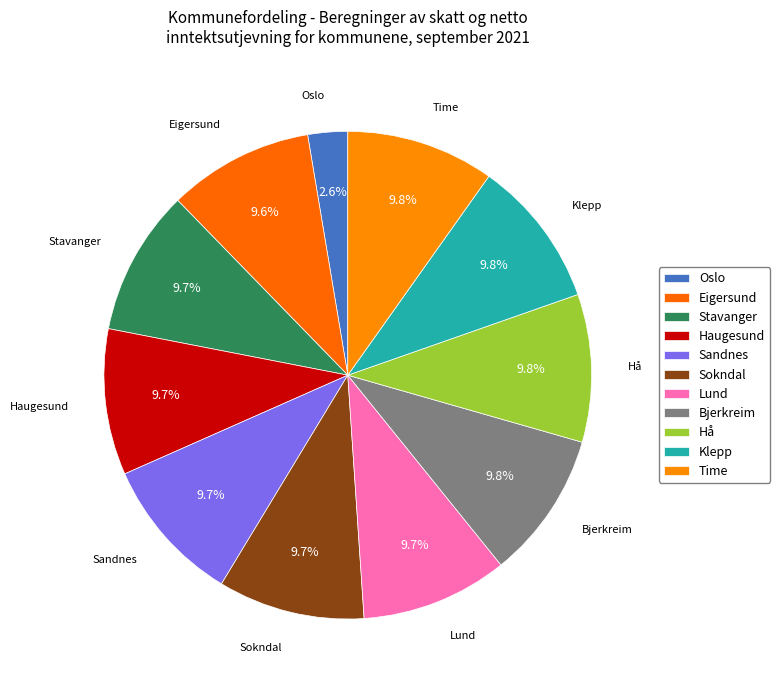

How many segments does this pie chart have?

11